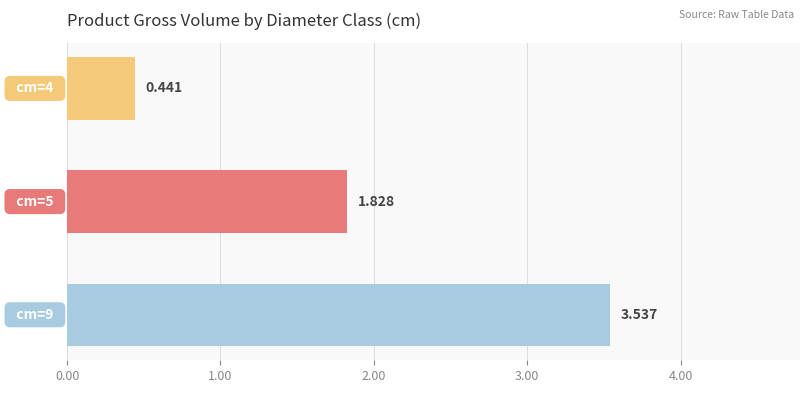

What is the greatest value displayed?

3.5